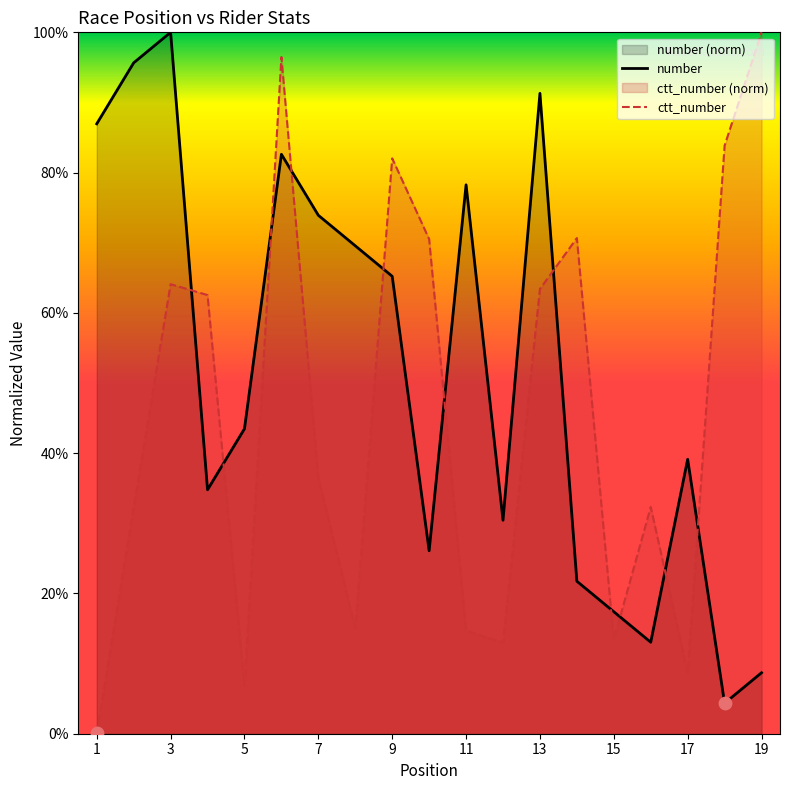

Which series contains the highest Y value?

number